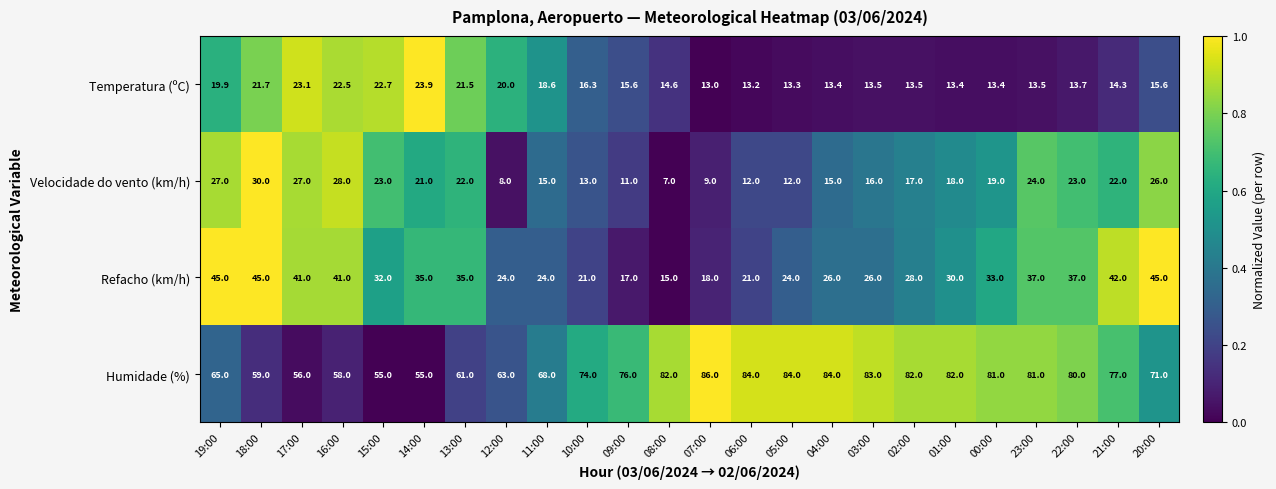

What is the difference between the Temperatura (ºC) values at 21:00 and 08:00?

0.3